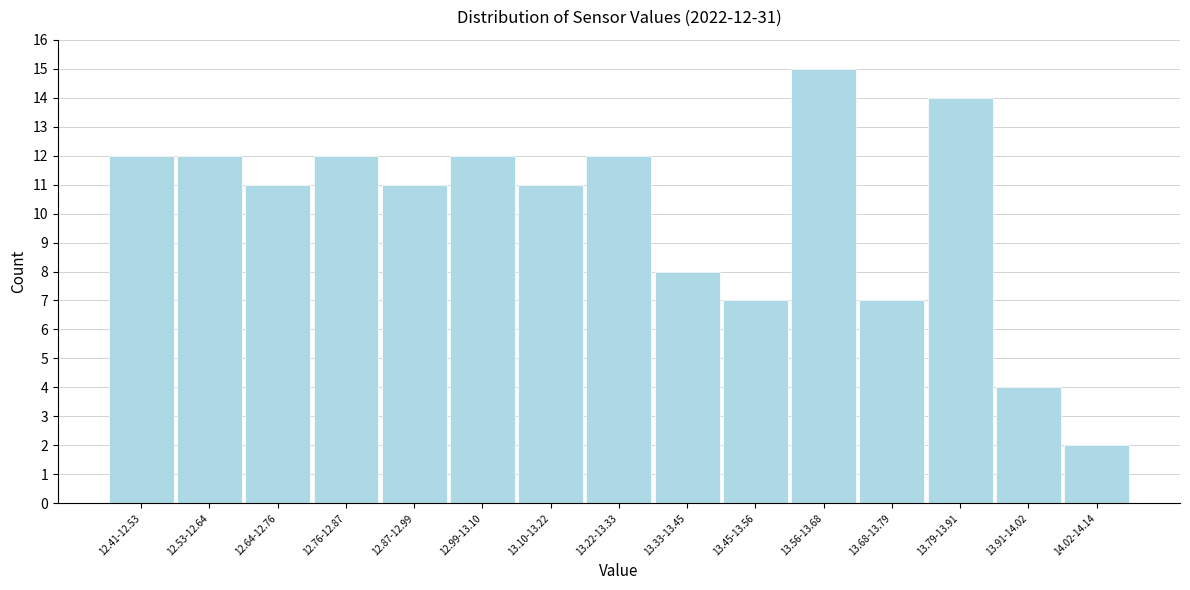

Reading right to left, what are all the values shown in this chart?

2	4	14	7	15	7	8	12	11	12	11	12	11	12	12